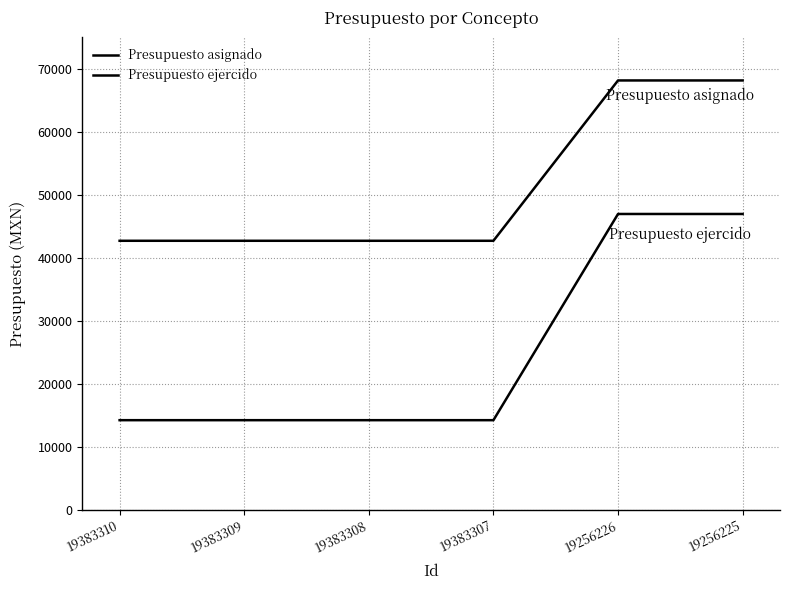

At how many categories does at least one series exceed 16833?

6